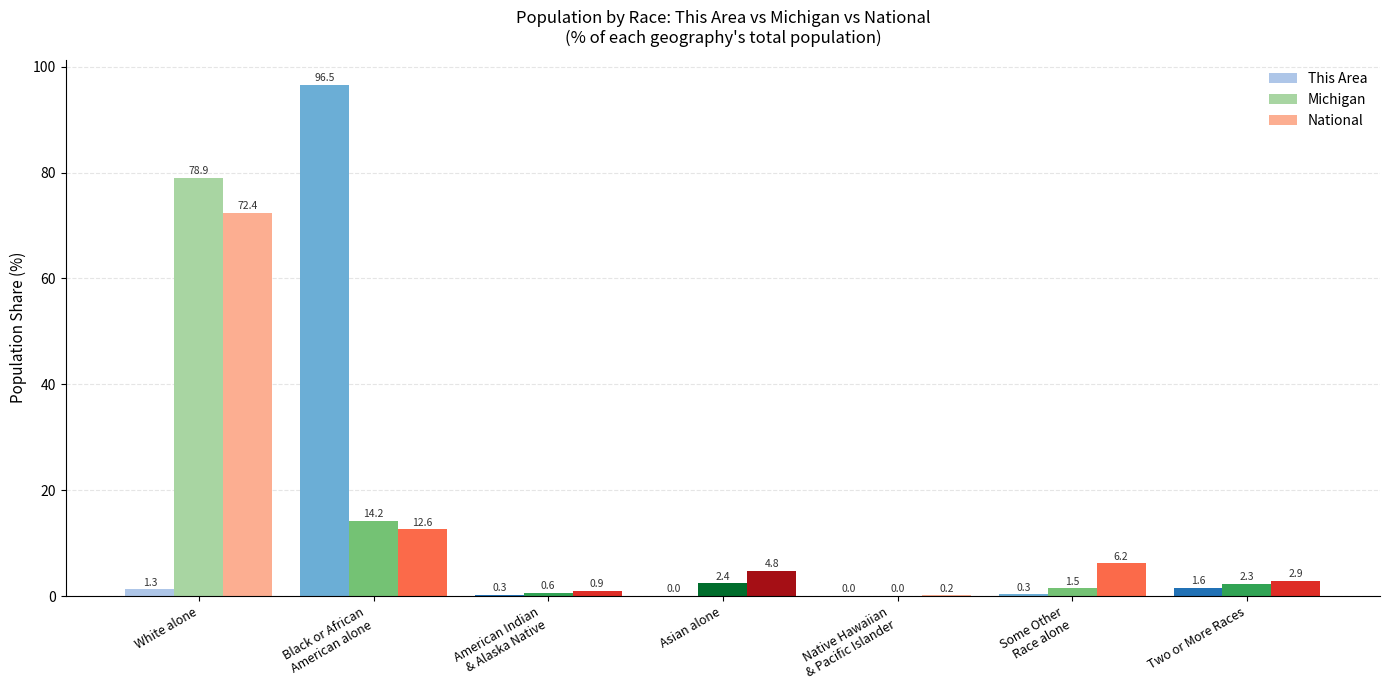

Is the value of National at Some Other
Race alone greater than the value of This Area at Some Other
Race alone?

Yes